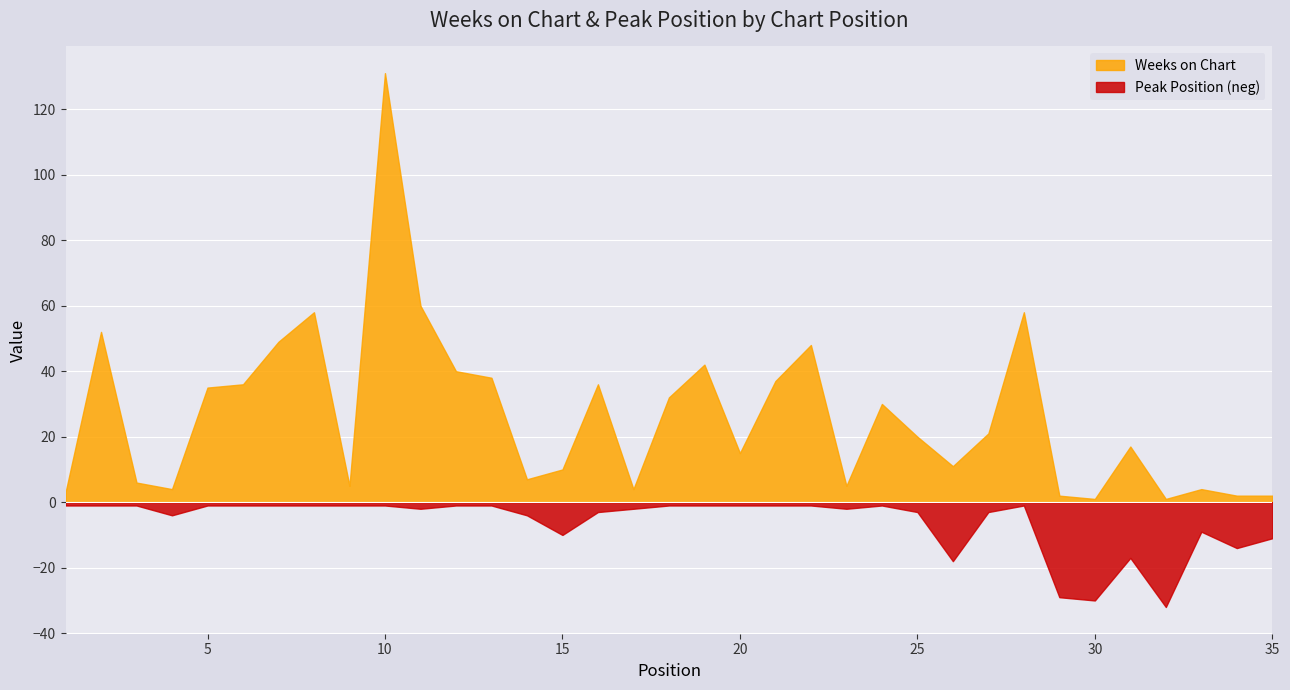

Which category has the highest value across all series?

10